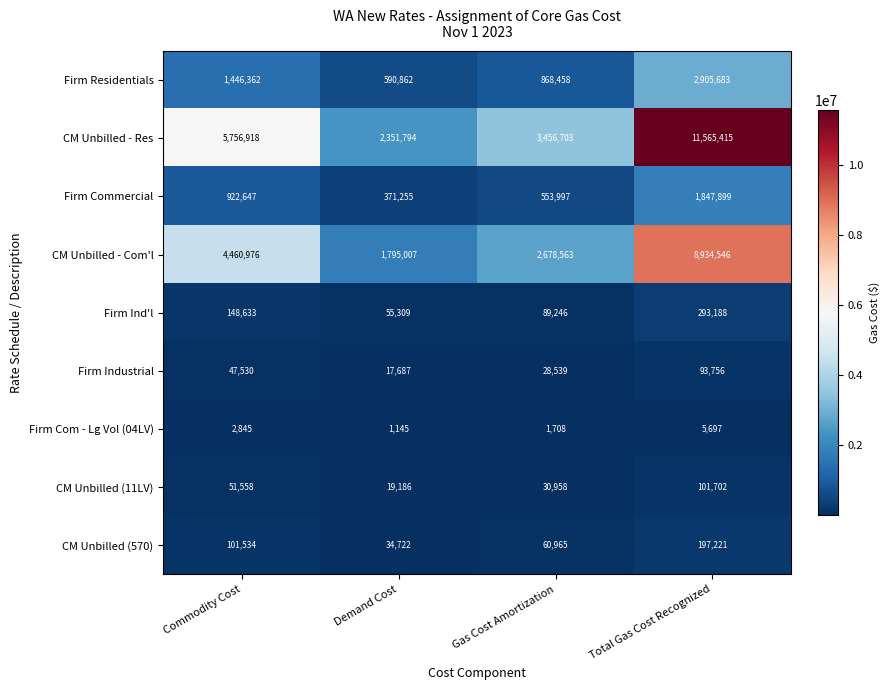

What is the spread (max minus min) of values at Commodity Cost?

5754073